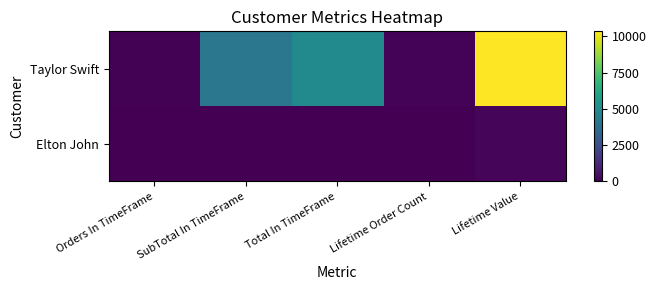

What is the spread (max minus min) of values at Total In TimeFrame?

4916.8